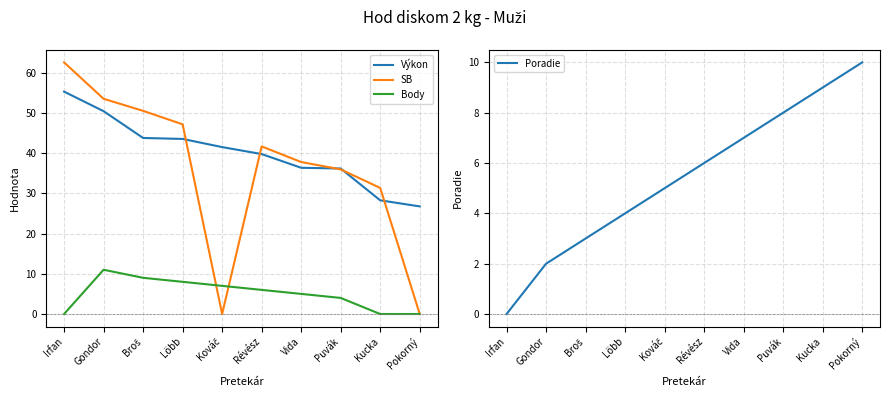

True or false: Výkon and Poradie intersect in this chart.

False